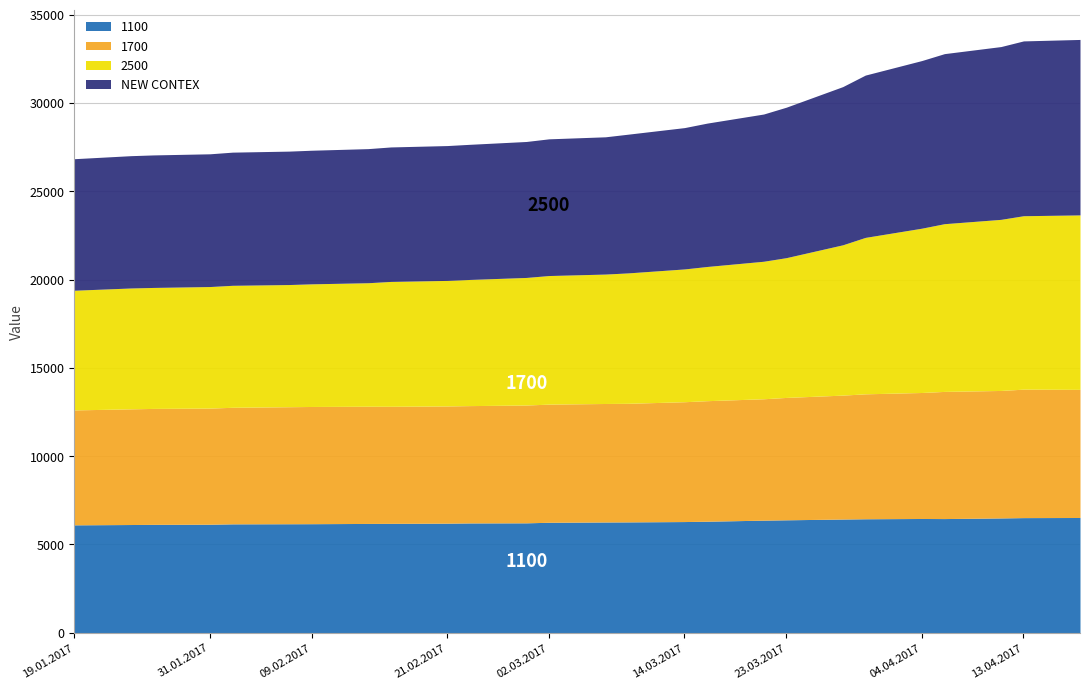

What is the minimum value for 1700?

6507.0